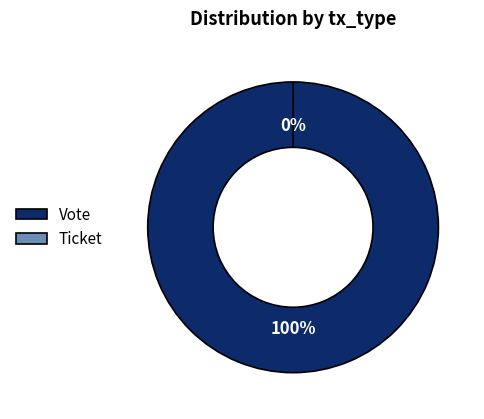

How many segments does this pie chart have?

2